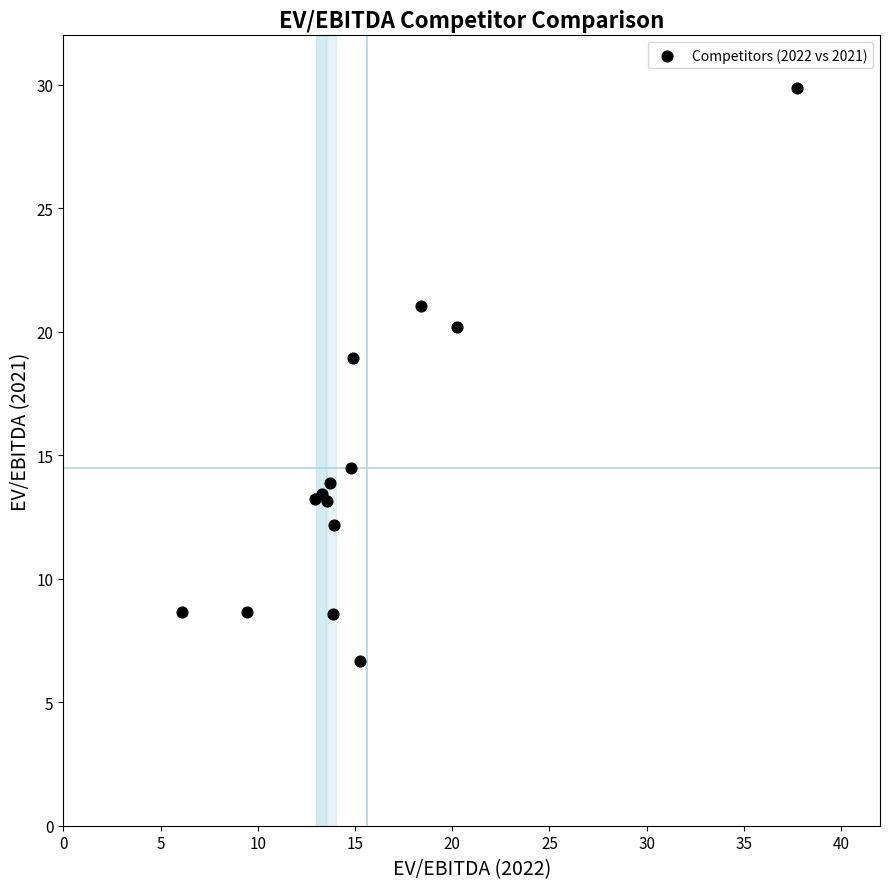

What Y value in the scatter plot is closest to 18?

18.9